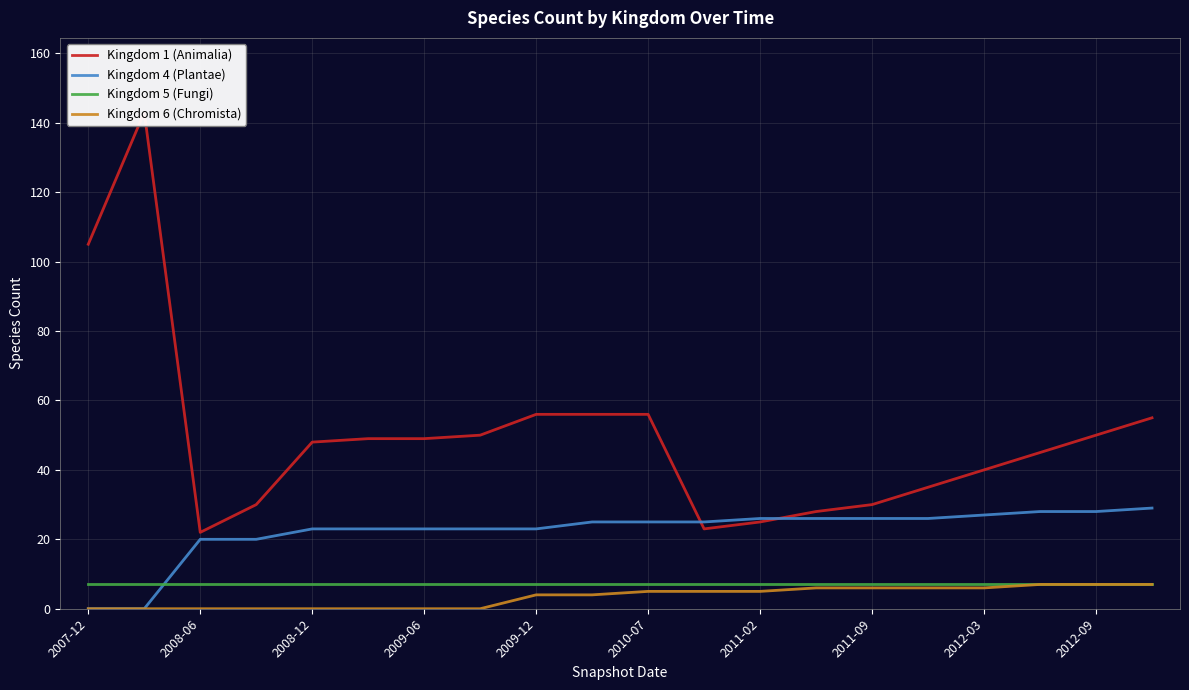

The value of Kingdom 5 (Fungi) at 2009-12 is 7. True or false?

True